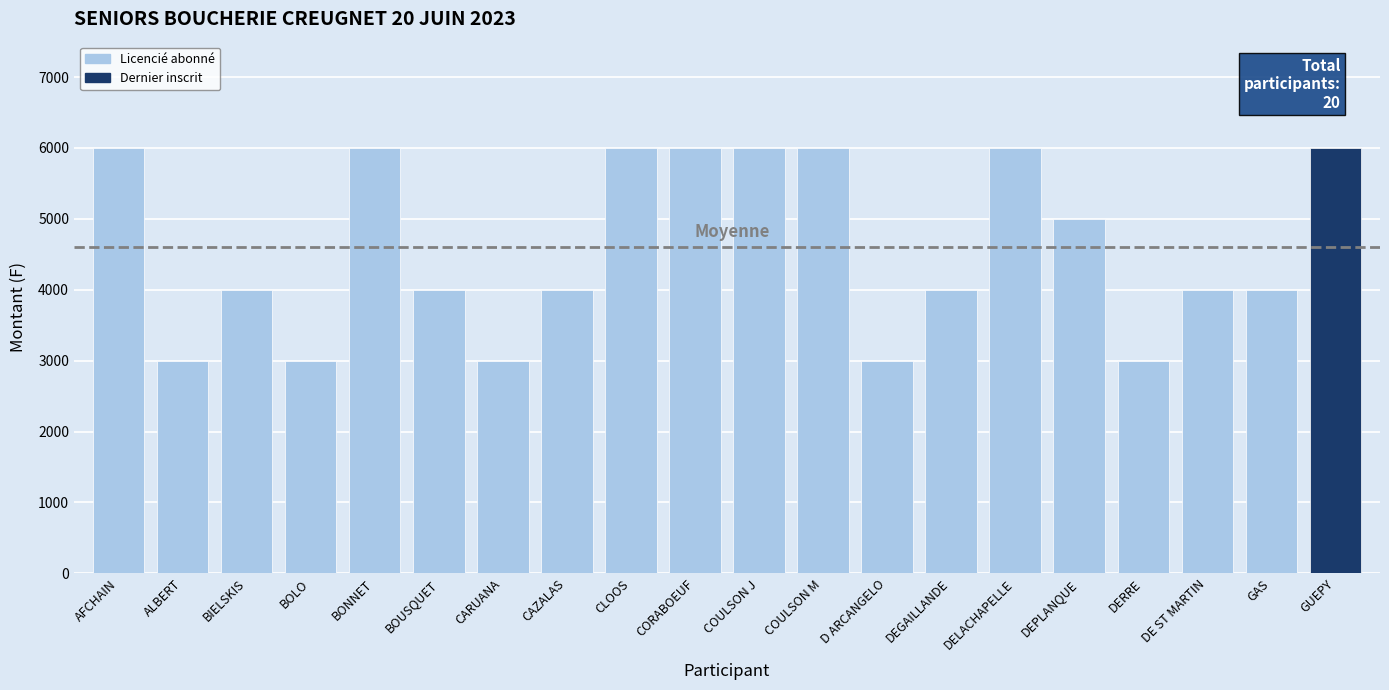

Reading right to left, list all the values displayed in this chart.

6000	4000	4000	3000	5000	6000	4000	3000	6000	6000	6000	6000	4000	3000	4000	6000	3000	4000	3000	6000